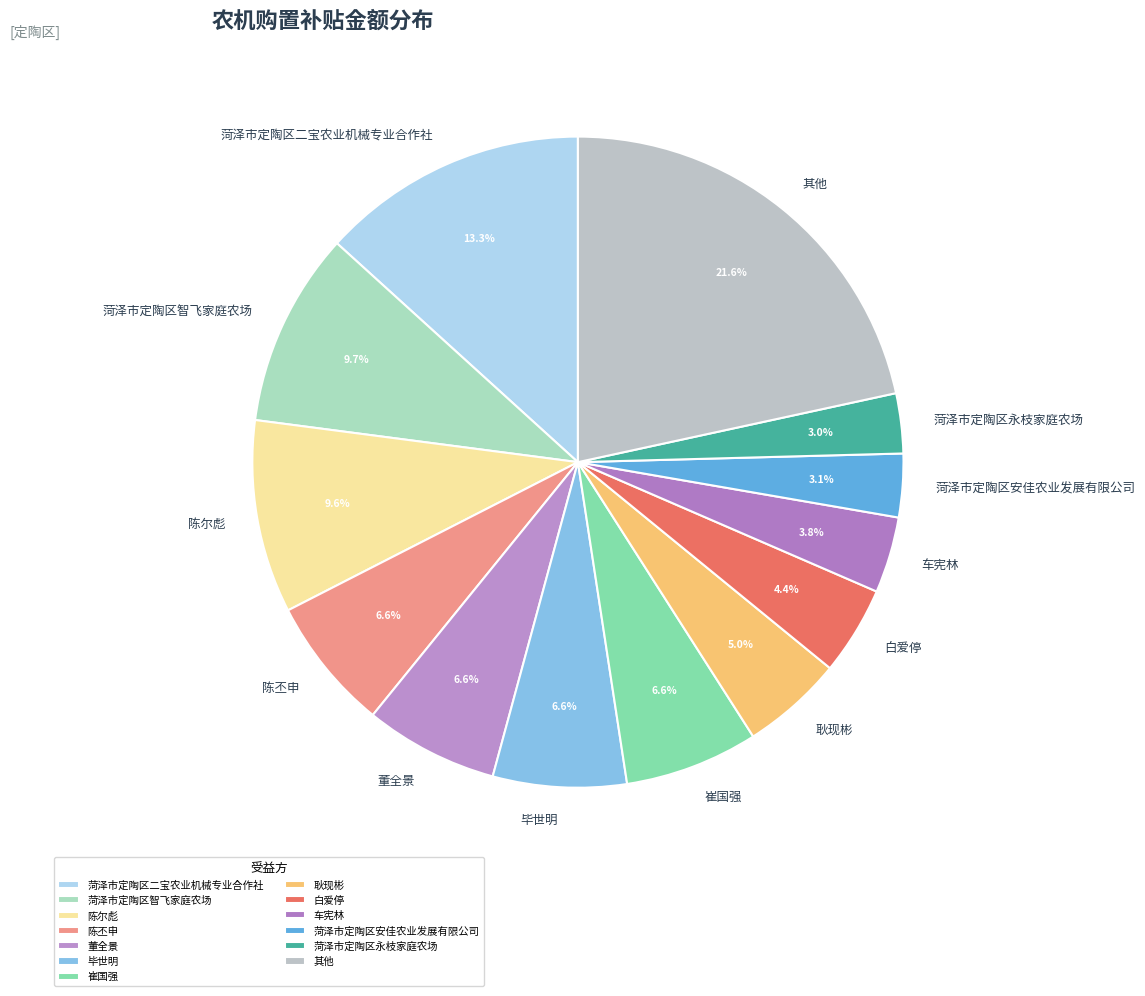

Which slice is the largest?

其他